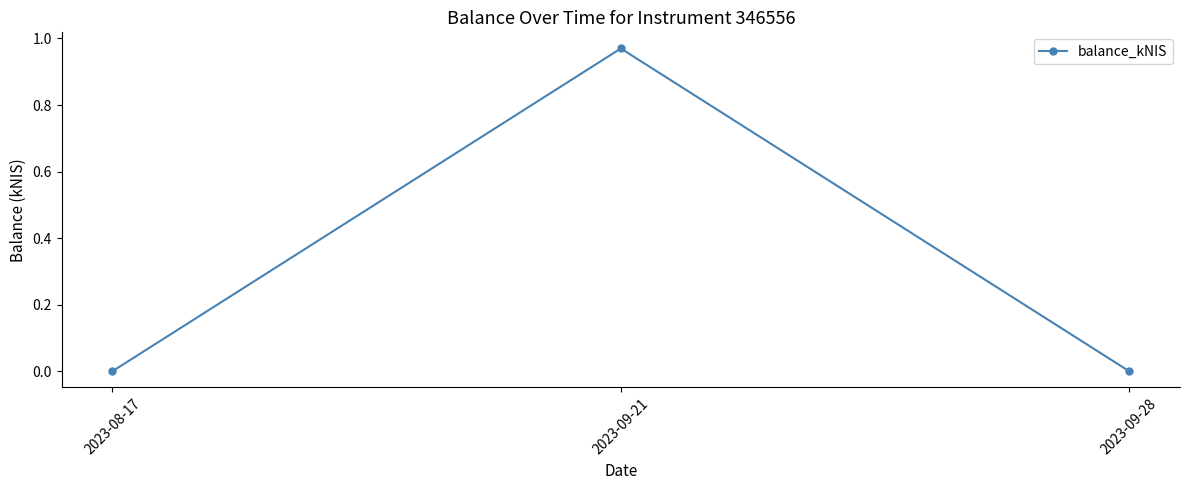

The chart shows a value of 1.4 at 2023-09-21. True or false?

False